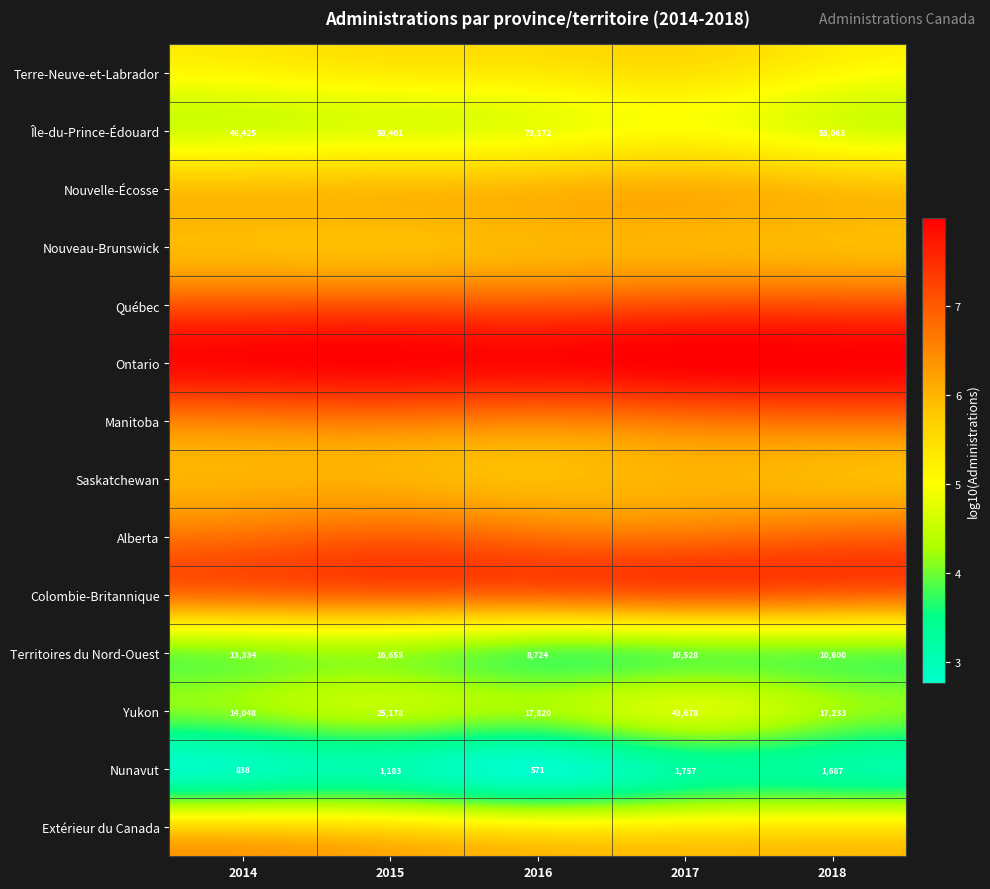

List the labels in order of Nouvelle-Écosse value, largest first.

2017, 2016, 2015, 2018, 2014